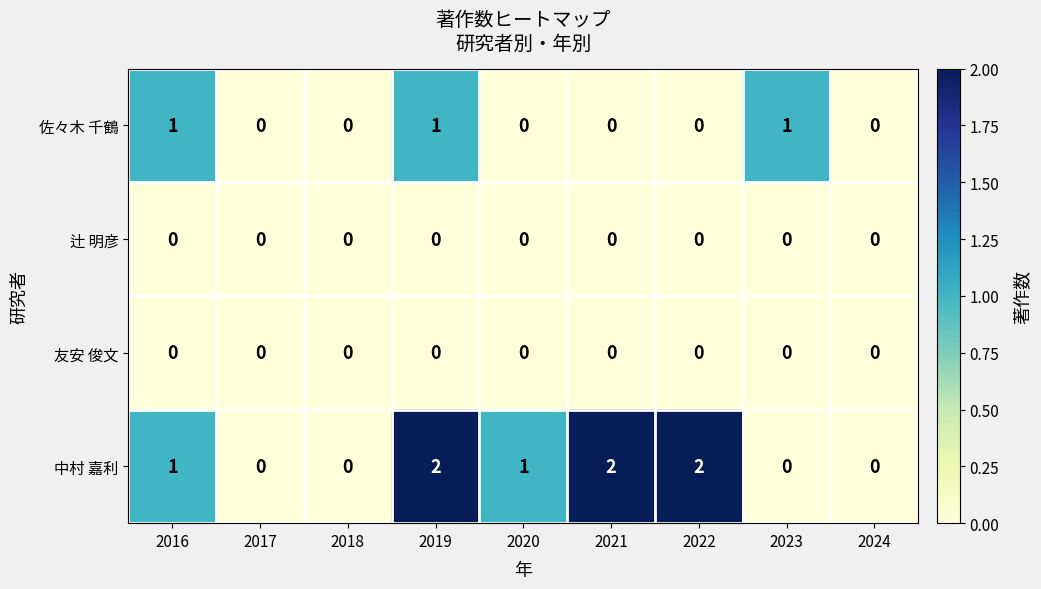

Which series has the largest total across all categories?

中村 嘉利